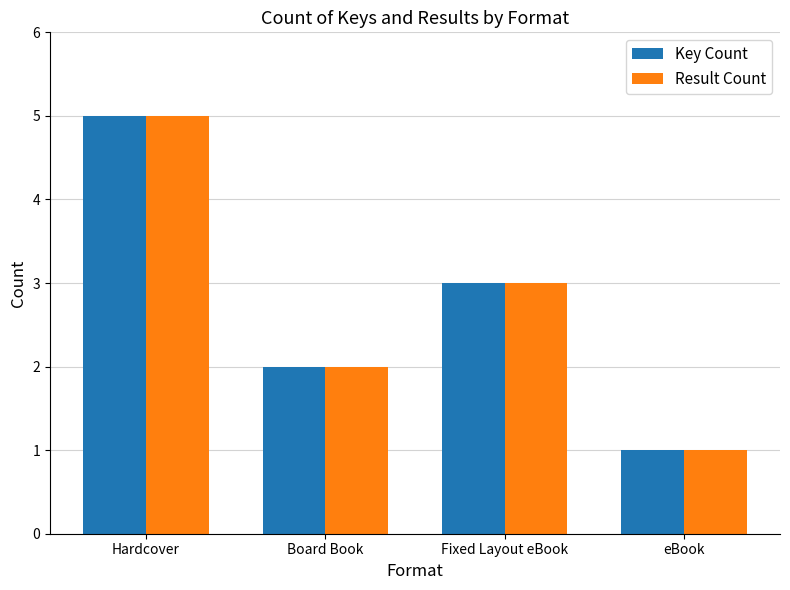

At which label does Key Count first exceed 3?

Hardcover